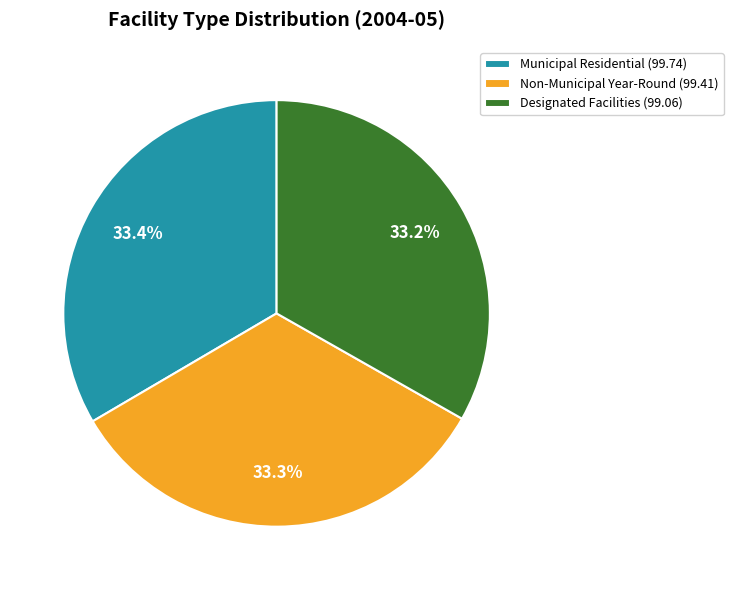

Count the number of slices in the pie.

3